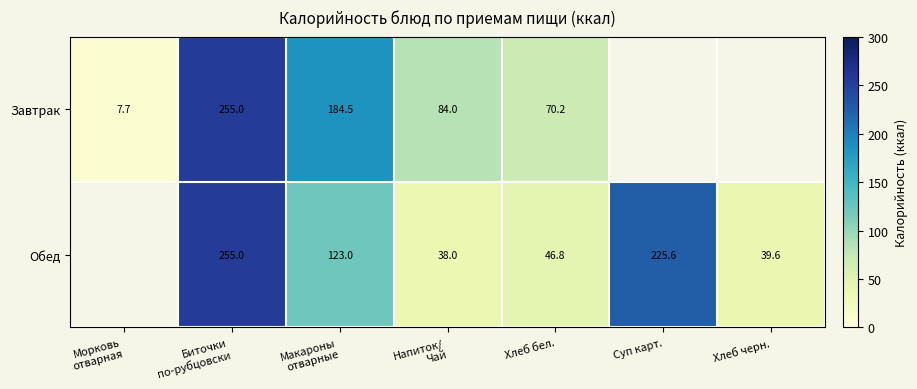

The value of Завтрак at Хлеб бел. is 103.2. True or false?

False